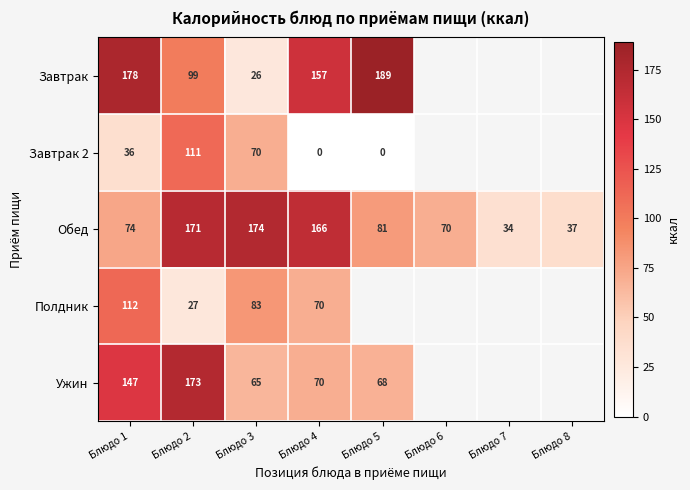

What is the total value across all series at Блюдо 4?

463